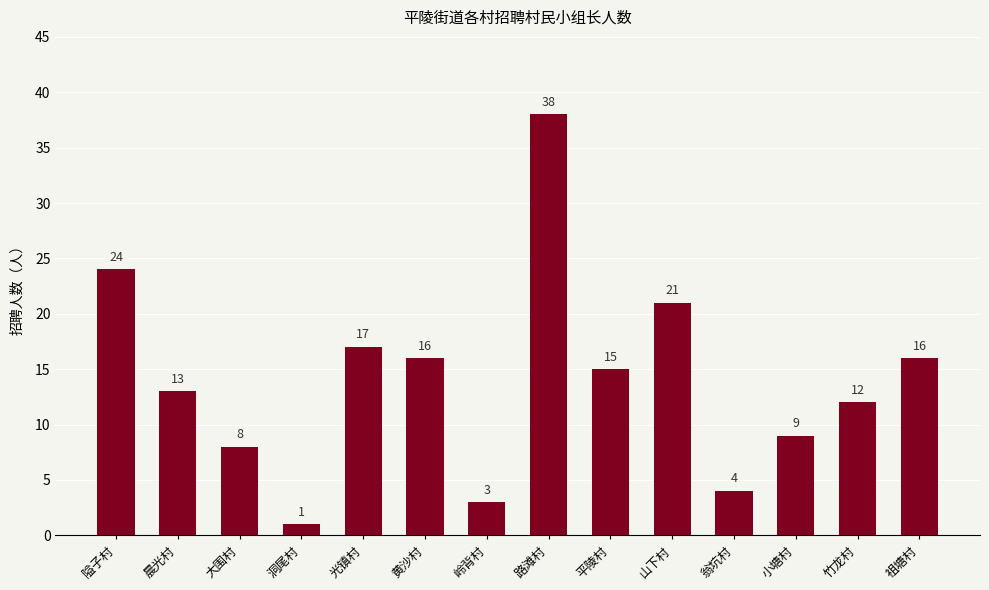

What is the change in value from 路滩村 to 祖塘村?

-22